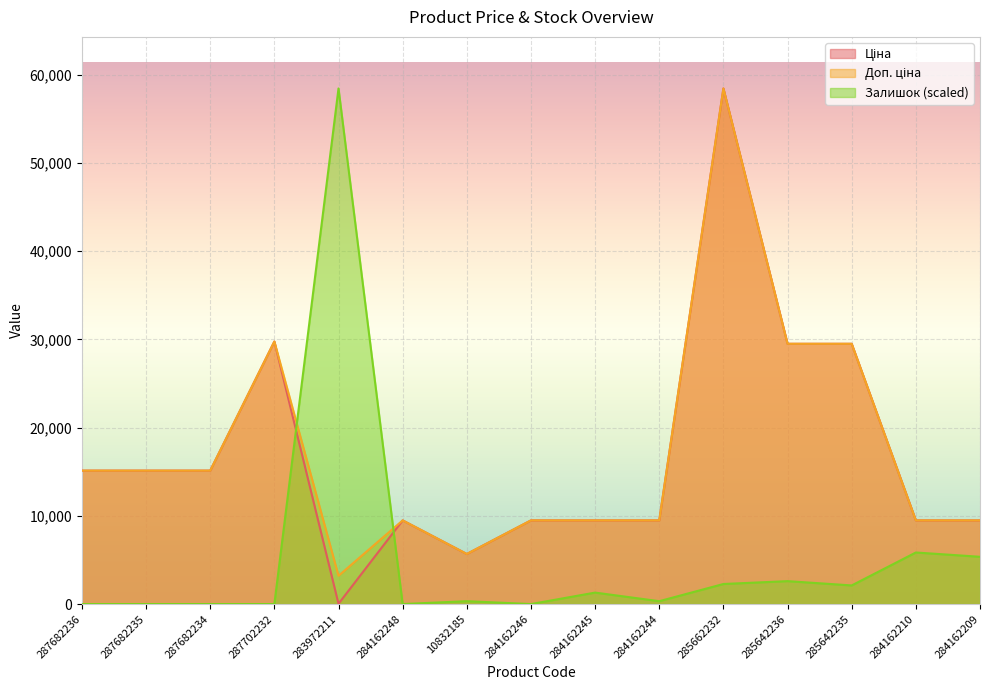

What is the difference between the Ціна values at 284162209 and 285662232?

48946.5